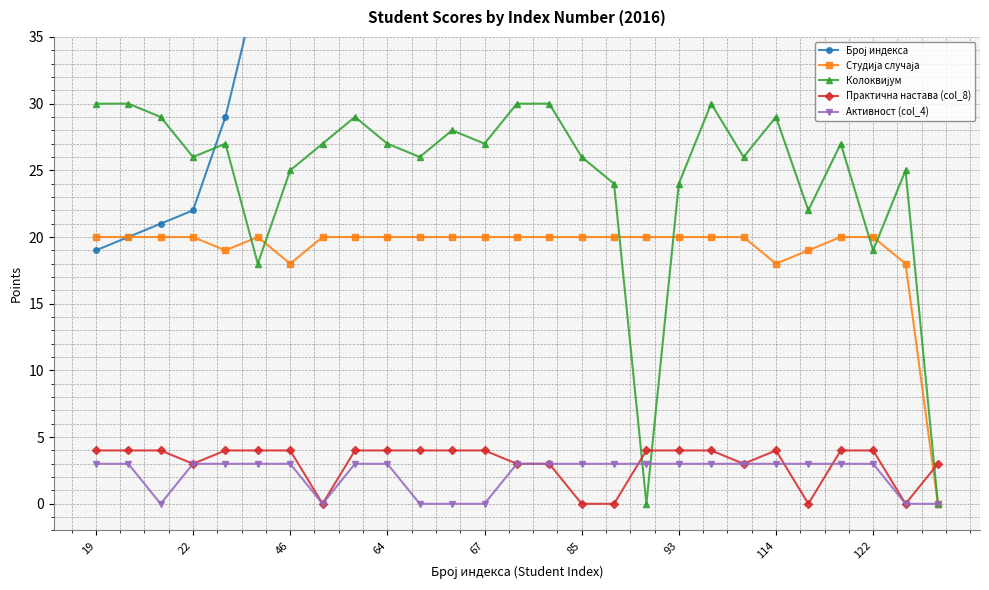

At how many categories does at least one series exceed 62?

18